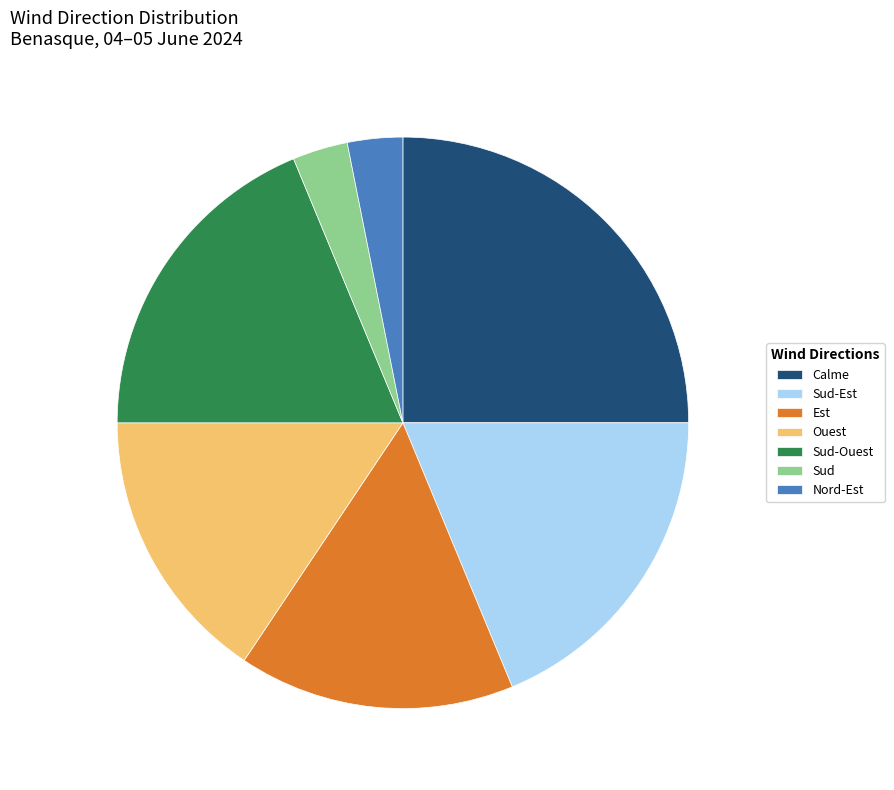

Is it true that Est is 29% of the pie?

False